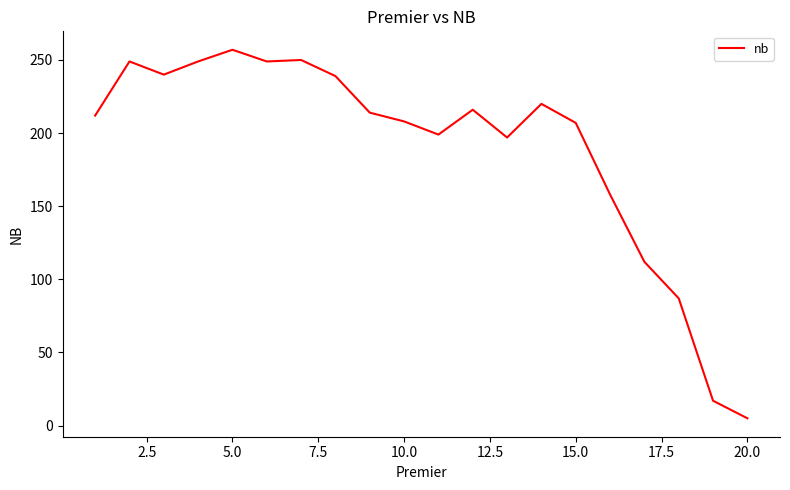

What is the difference between the maximum and minimum values?

252